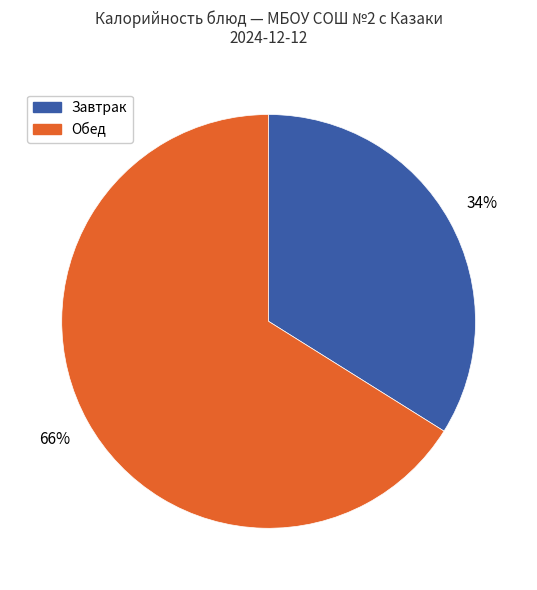

Is Обед the majority of the pie?

Yes